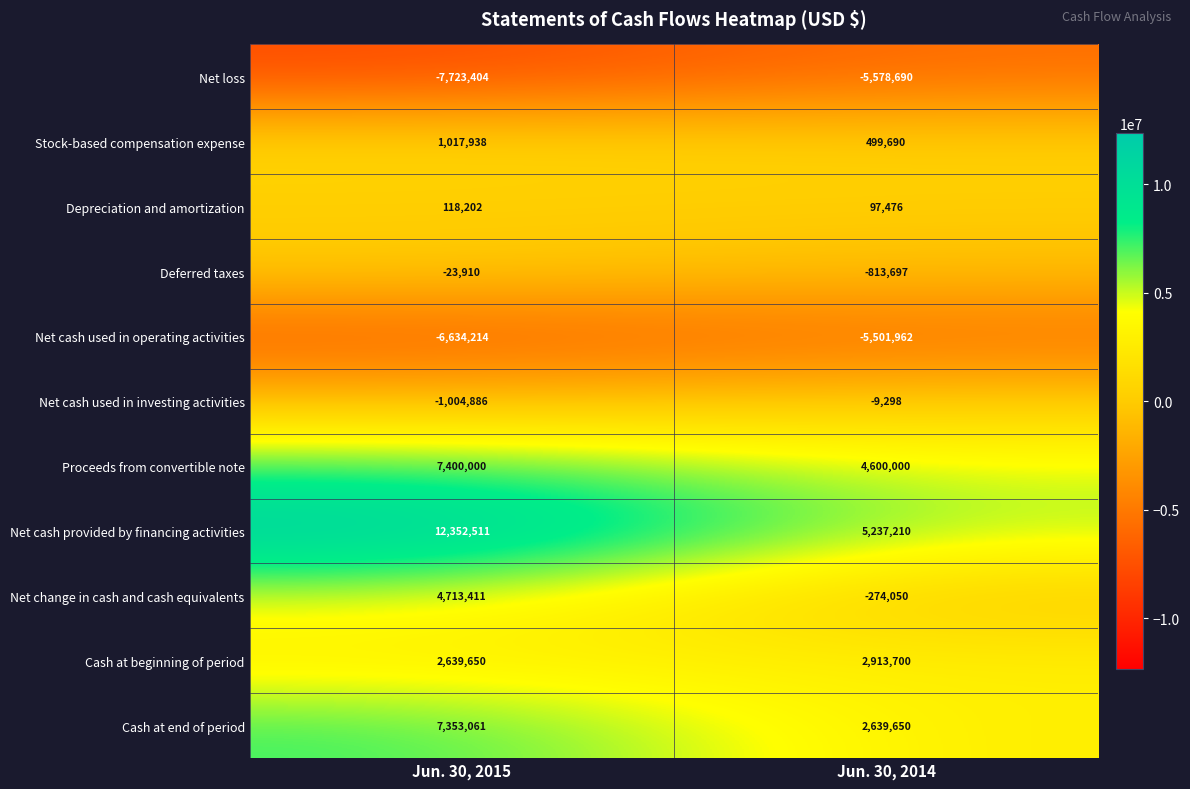

What is the total value across all series at Jun. 30, 2014?

3810029